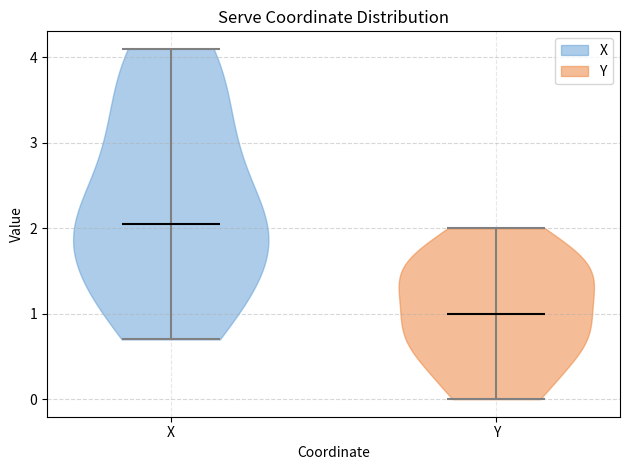

Reading left to right, read every violin against the y-axis: where its median line is, and the lowest and highest points it reaches. The values are not printed on the chart, so give them approximately, as read against the axis.

X: median line 2.1, lowest point 0.7, highest point 4.1
Y: median line 1.0, lowest point 0.0, highest point 2.0